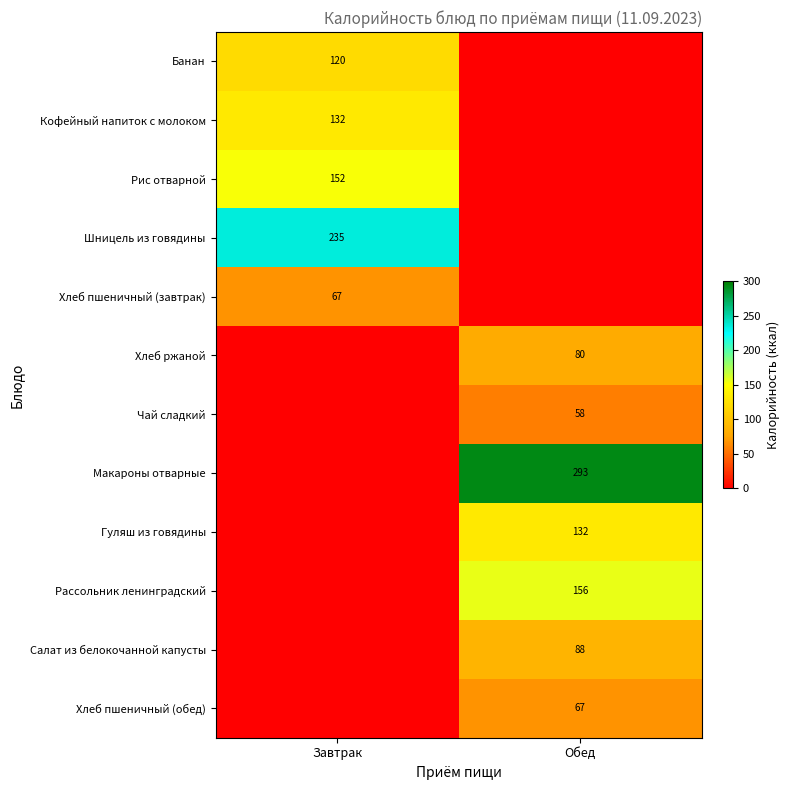

Is it true that Чай сладкий equals 58 at Обед?

True